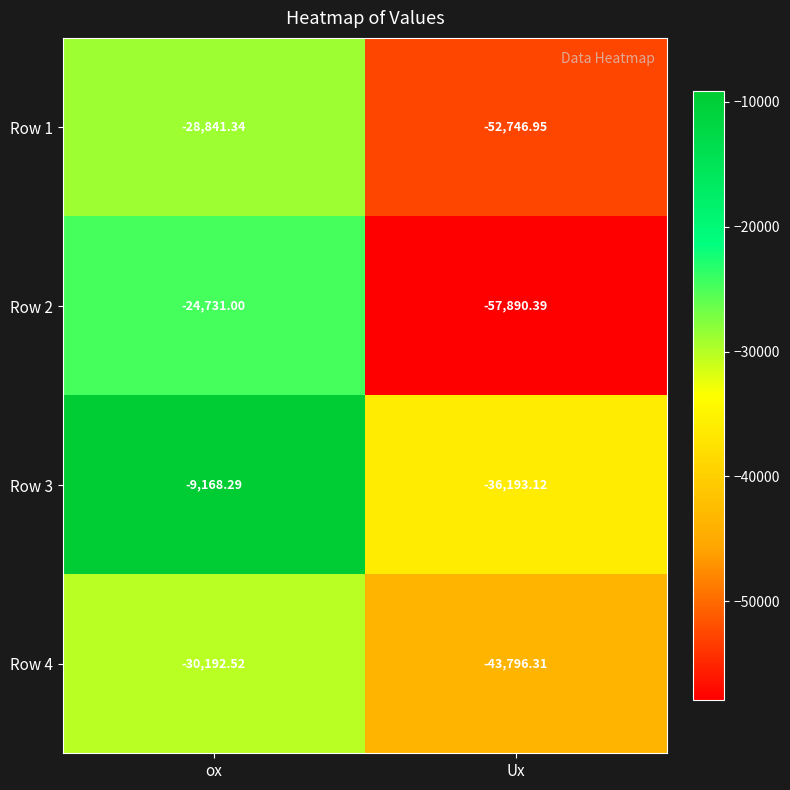

At which label does Row 2 reach its minimum?

Ux